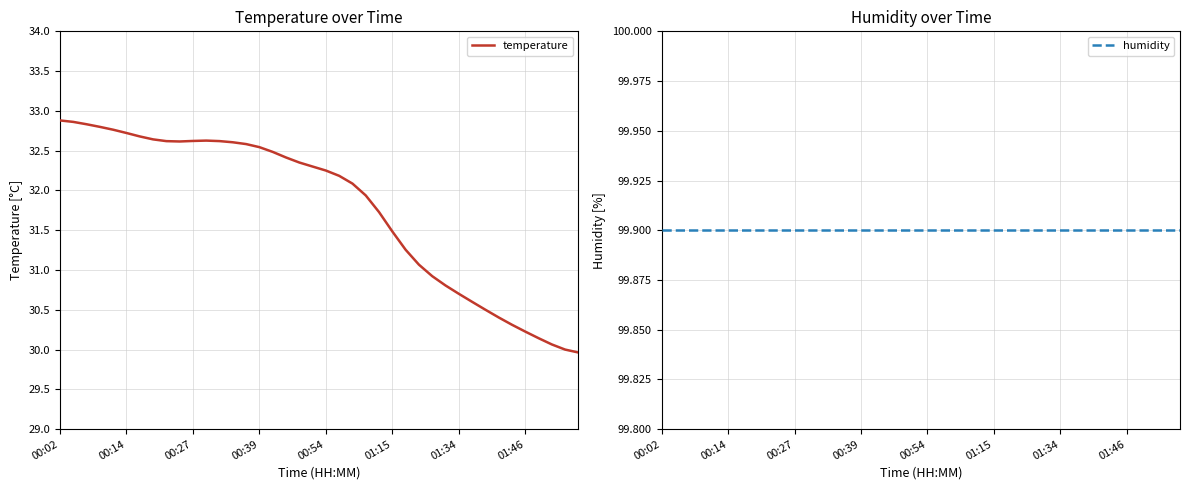

What is the difference between the second highest and second lowest values in the temperature series?

2.9